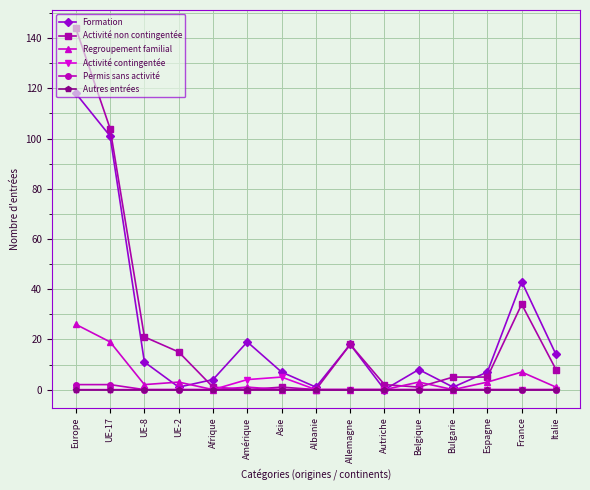

Which label corresponds to the largest value in the chart?

Europe